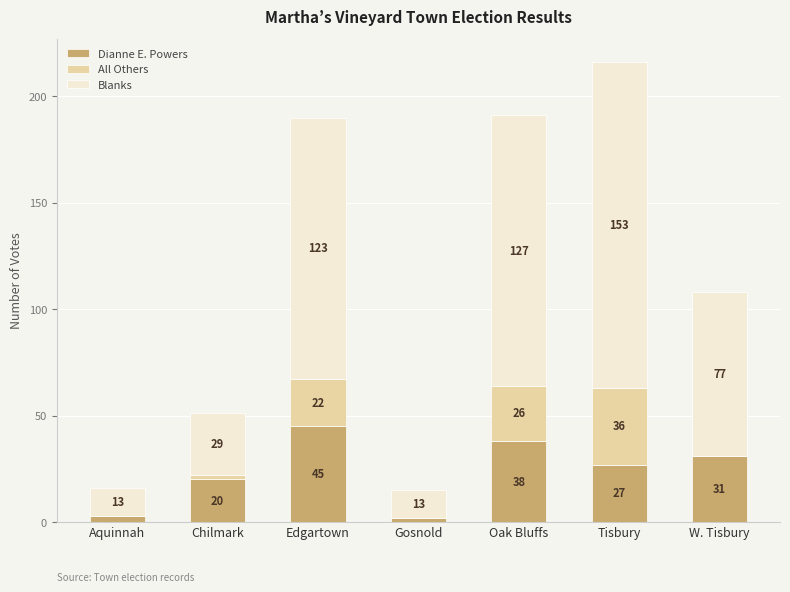

What is the sum of all Dianne E. Powers values?

166